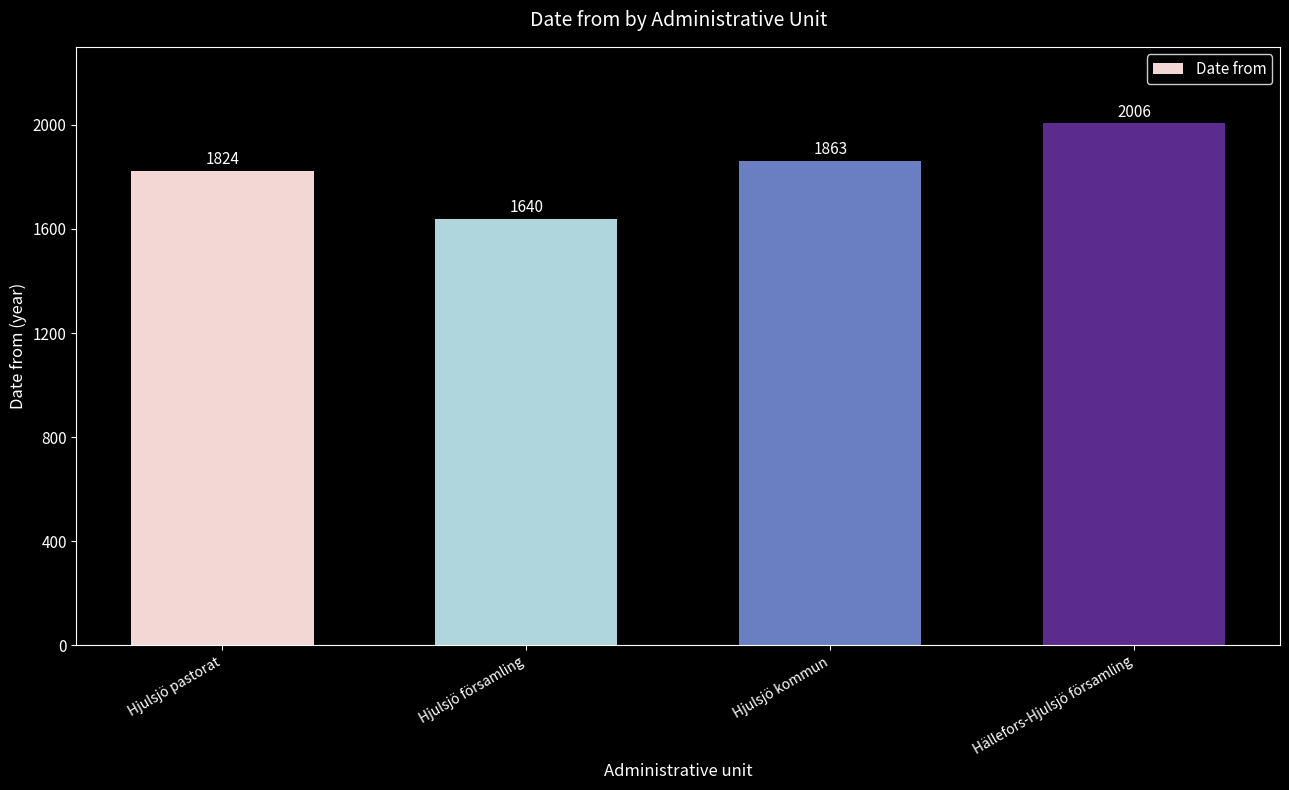

What is the sum of all values?

7333